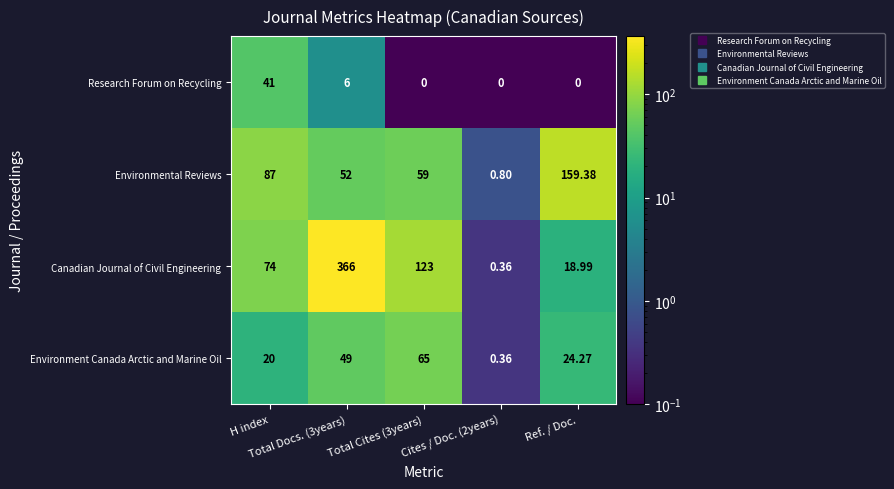

Which series has the largest range (max minus min)?

Canadian Journal of Civil Engineering